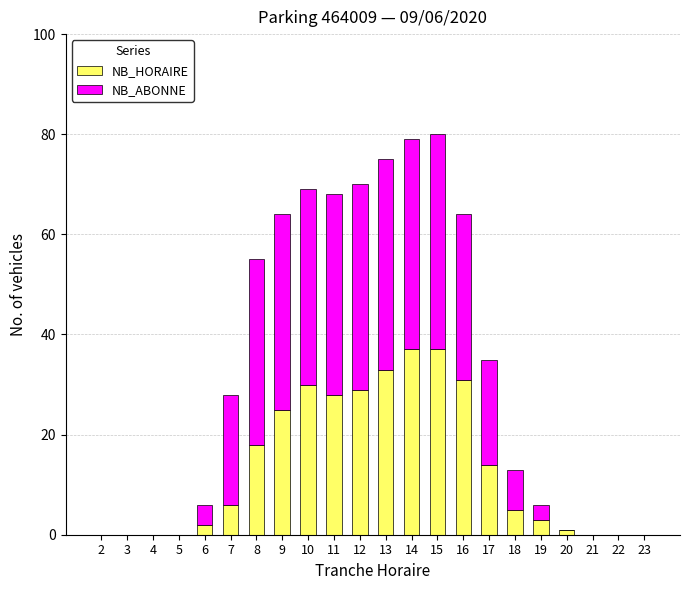

How many distinct data groups are displayed?

2